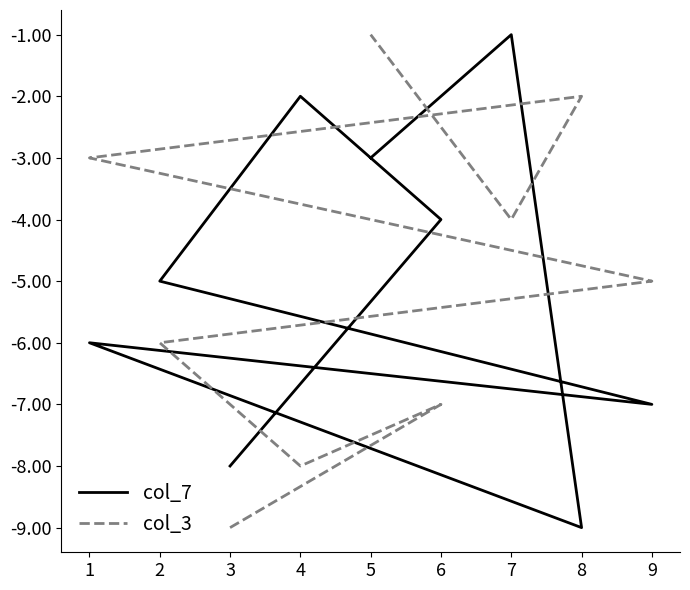

What is the greatest value displayed?

-1